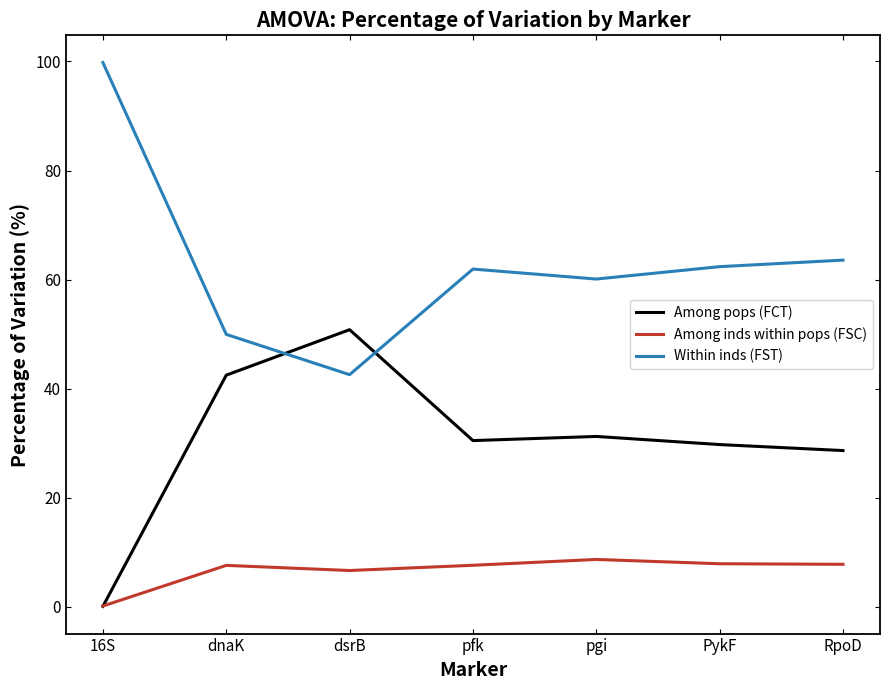

How many lines are shown in the chart?

3